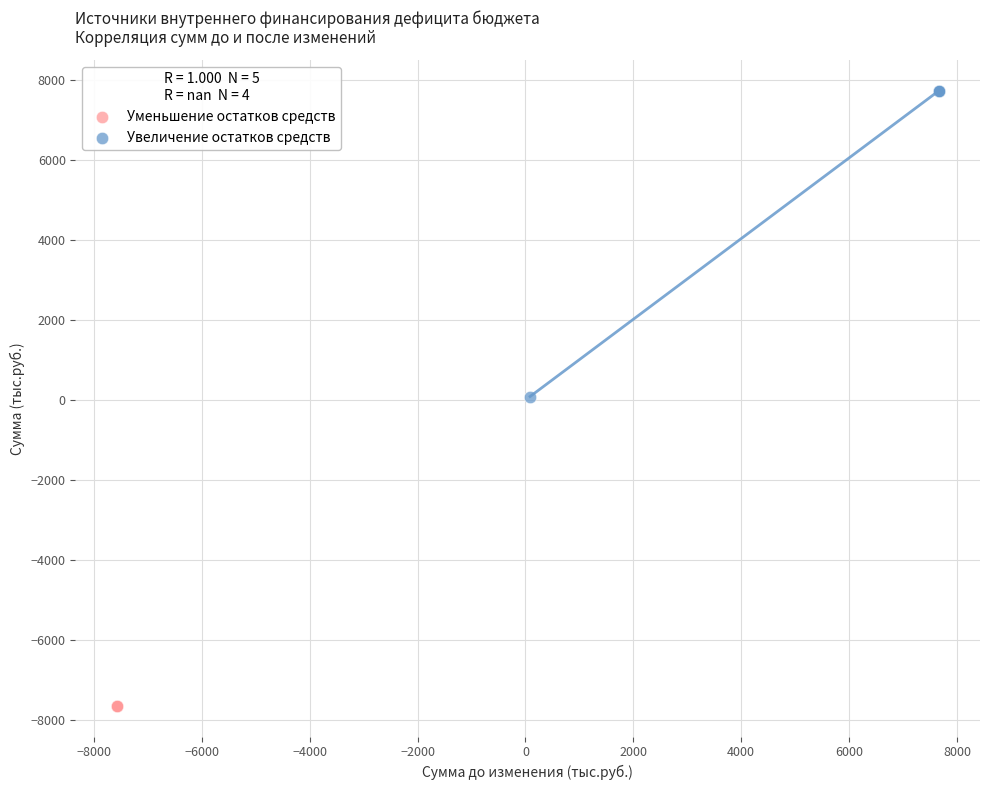

What are all the series names shown in the legend?

Уменьшение остатков средств, Увеличение остатков средств